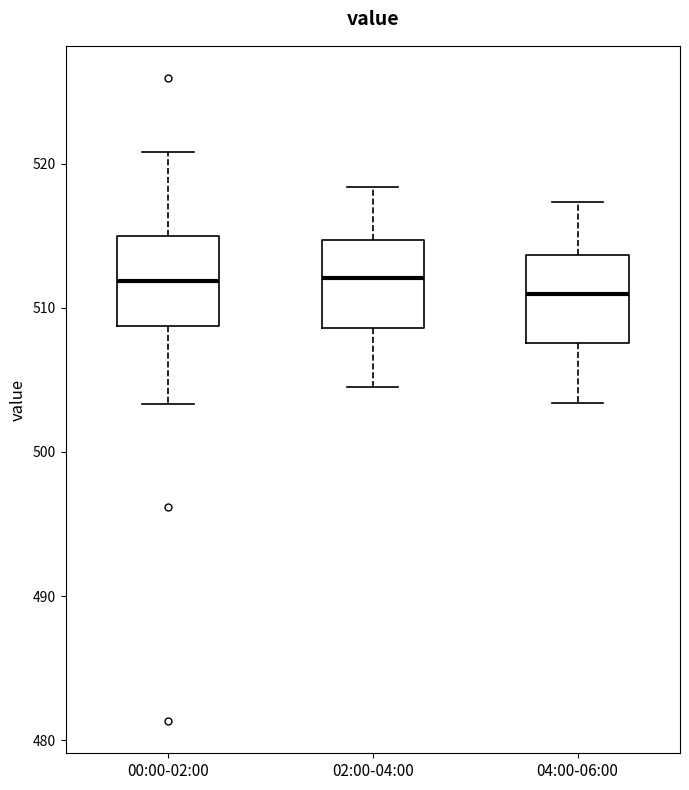

Reading left to right, transcribe this box plot: for each box, give where its median line is, the range the box spans, and where its two whiskers end, as read against the y-axis. The values are not printed on the chart, so give them approximately, as read against the axis.

00:00-02:00: median 512, box 509 to 515, whiskers 503 to 521
02:00-04:00: median 512, box 509 to 515, whiskers 505 to 518
04:00-06:00: median 511, box 508 to 514, whiskers 503 to 517